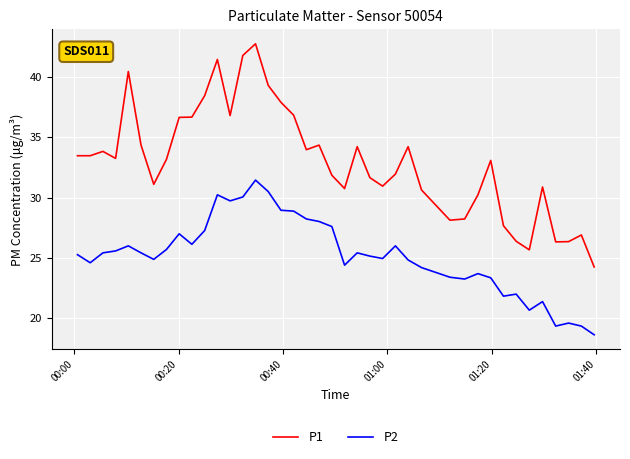

Rank the series by their maximum value, from lowest to highest.

P2, P1